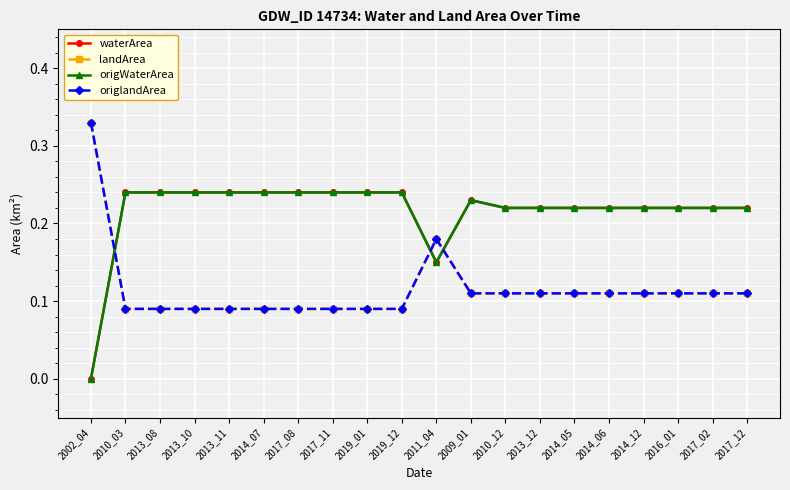

Rank the categories by landArea value from lowest to highest.

2010_03, 2013_08, 2013_10, 2013_11, 2014_07, 2017_08, 2017_11, 2019_01, 2019_12, 2009_01, 2010_12, 2013_12, 2014_05, 2014_06, 2014_12, 2016_01, 2017_02, 2017_12, 2011_04, 2002_04